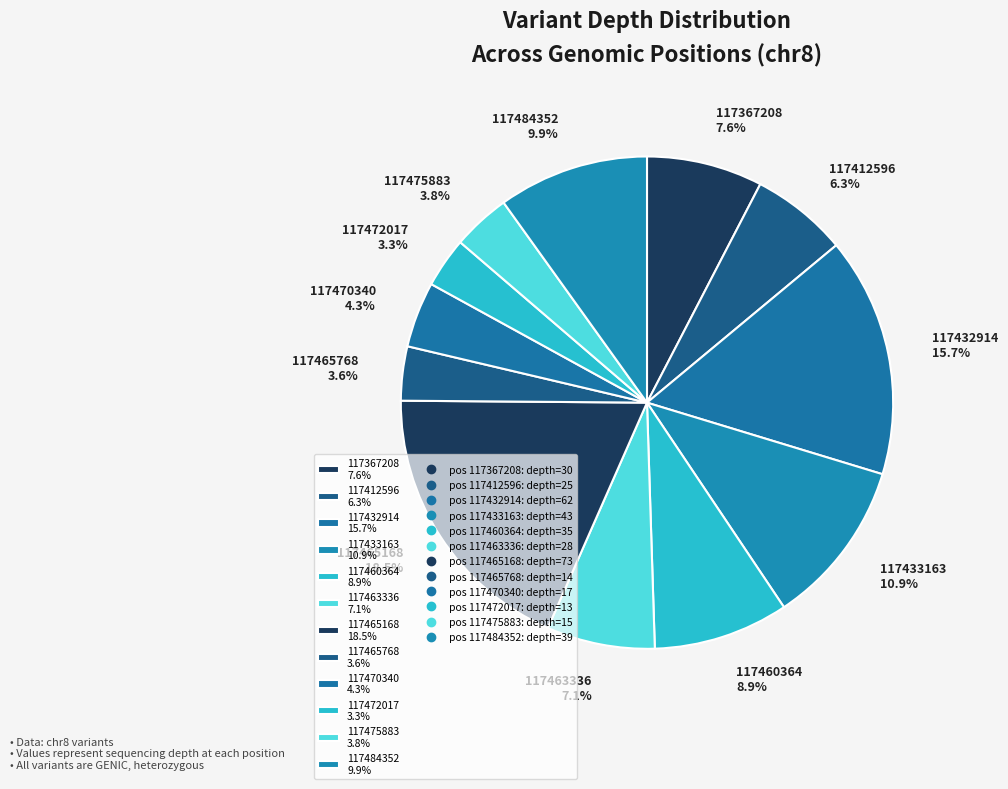

What percentage is NOT represented by 117465168 18.5%?

81.5%